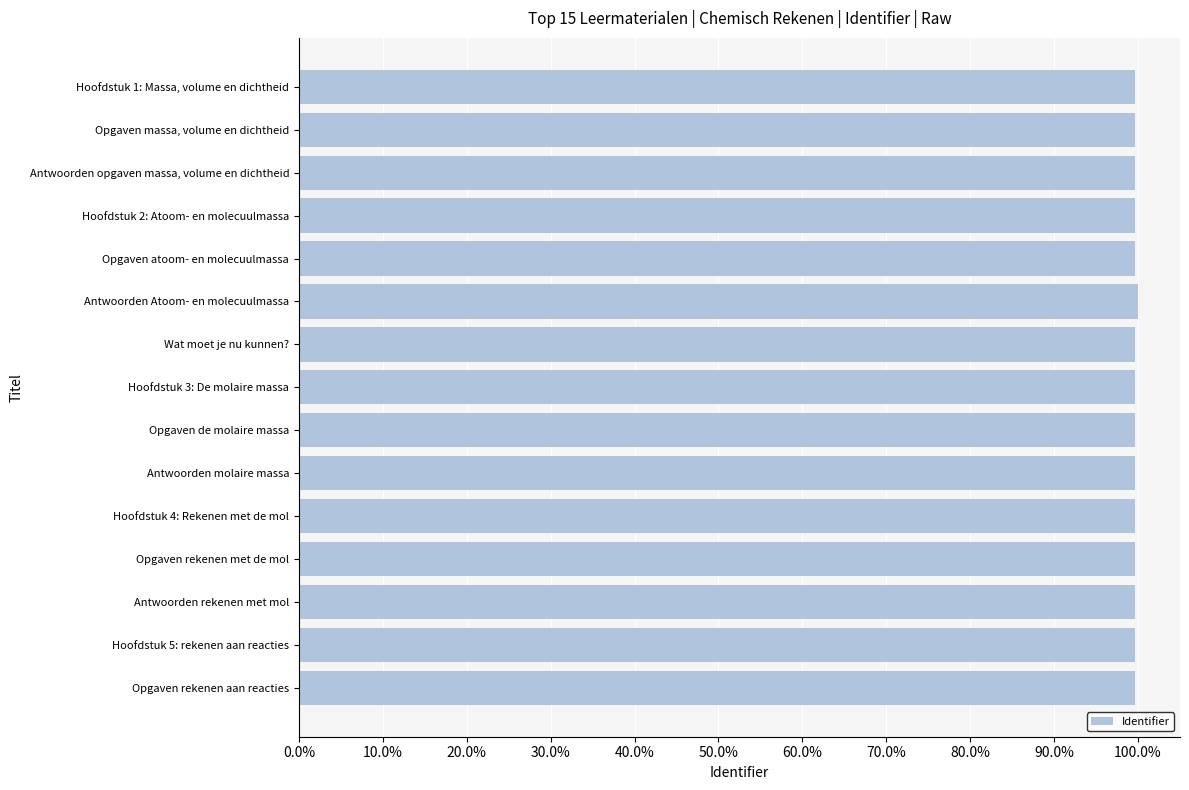

Are the bars horizontal?

Yes